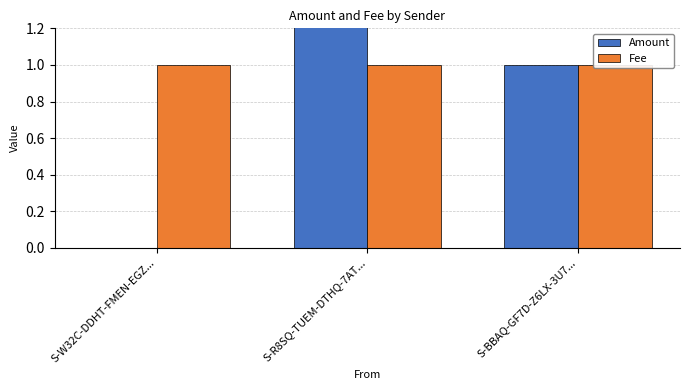

Is it true that Amount equals 0 at S-W32C-DDHT-FMEN-EGZ...?

True